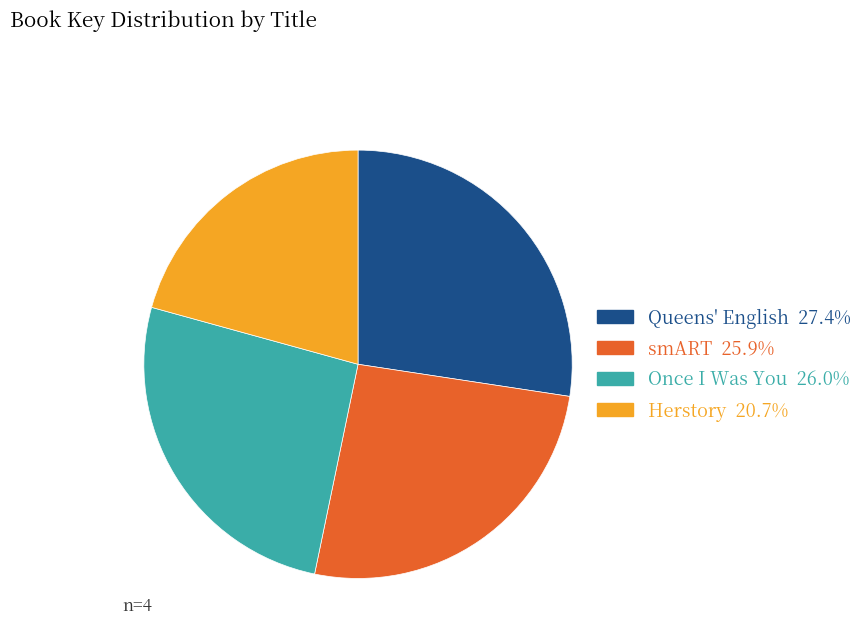

Does any single category account for the majority?

No